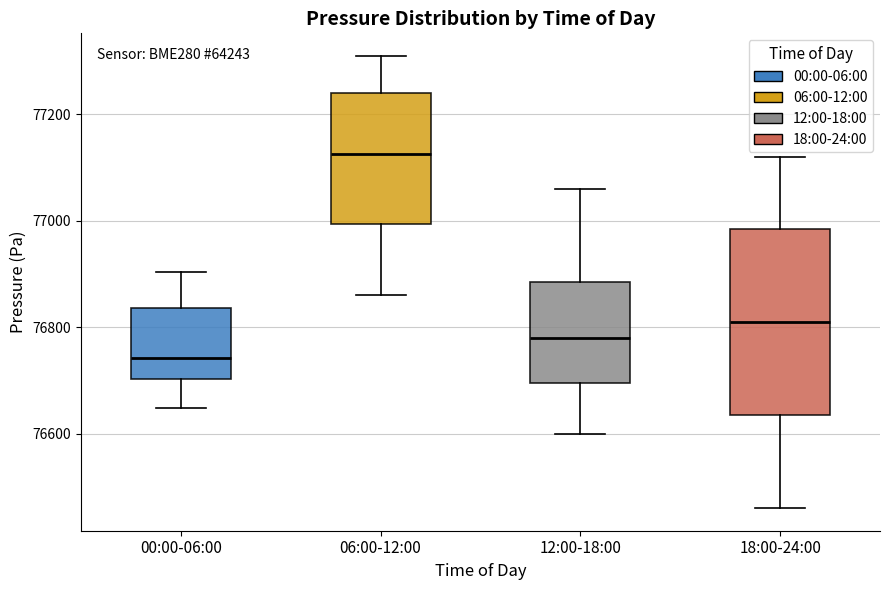

Reading left to right, transcribe this box plot: for each box, give where its median line is, the range the box spans, and where its two whiskers end, as read against the y-axis. The values are not printed on the chart, so give them approximately, as read against the axis.

00:00-06:00: median 76740, box 76700 to 76840, whiskers 76640 to 76900
06:00-12:00: median 77120, box 77000 to 77240, whiskers 76860 to 77320
12:00-18:00: median 76780, box 76700 to 76880, whiskers 76600 to 77060
18:00-24:00: median 76820, box 76640 to 76980, whiskers 76460 to 77120